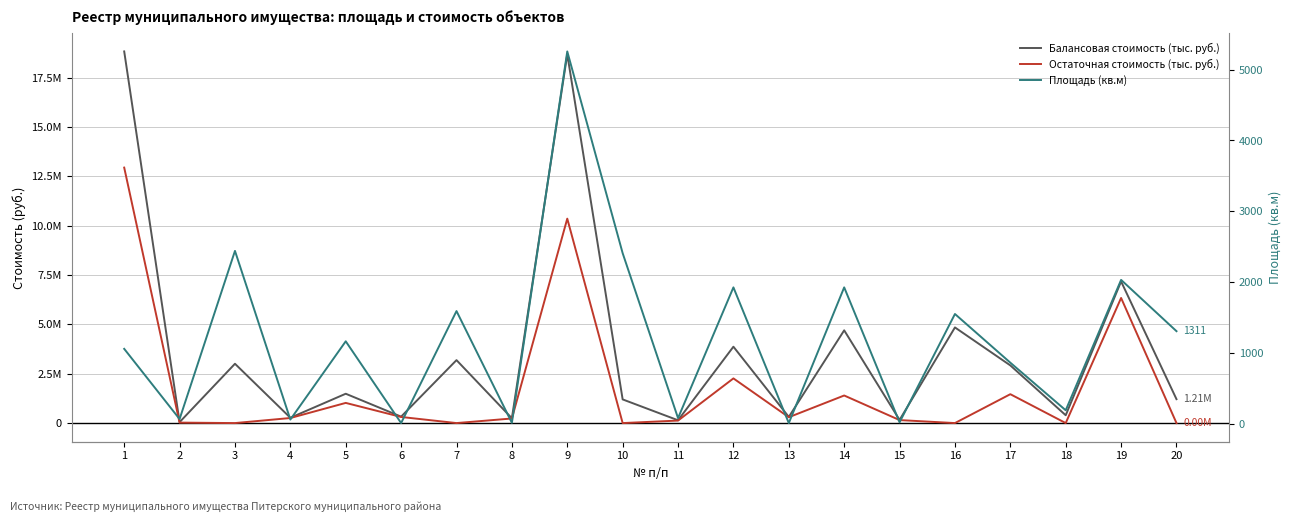

What is the maximum value shown in the chart?

18826872.4